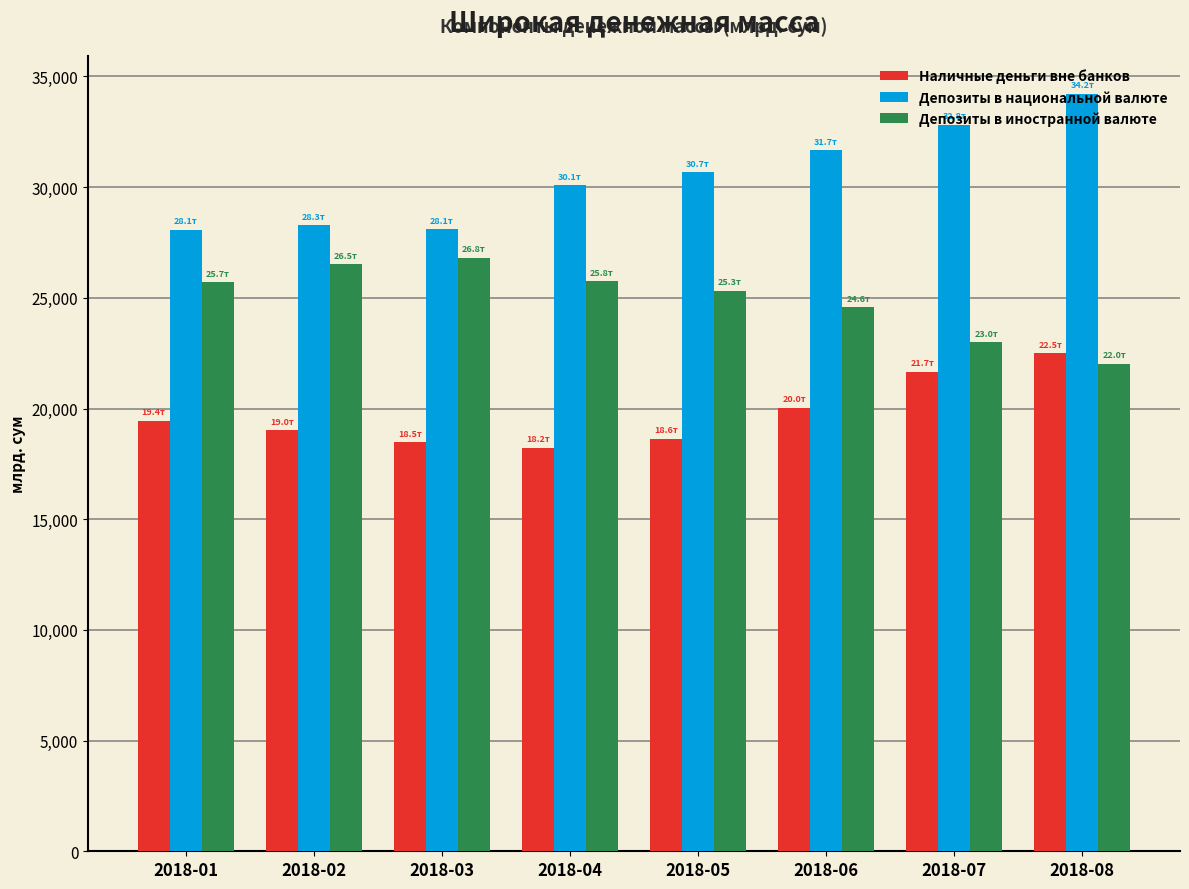

Which series has the largest range (max minus min)?

Депозиты в национальной валюте